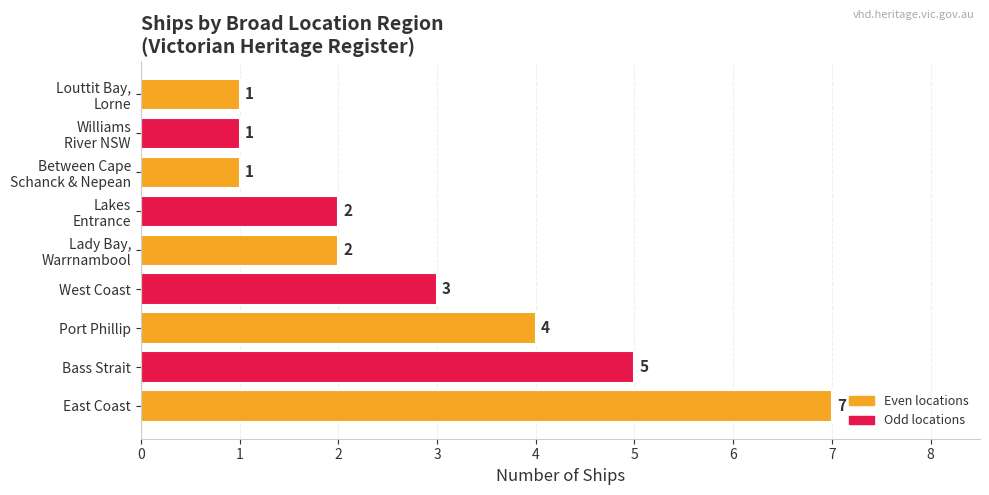

Count the values in the range 1 to 4.

7